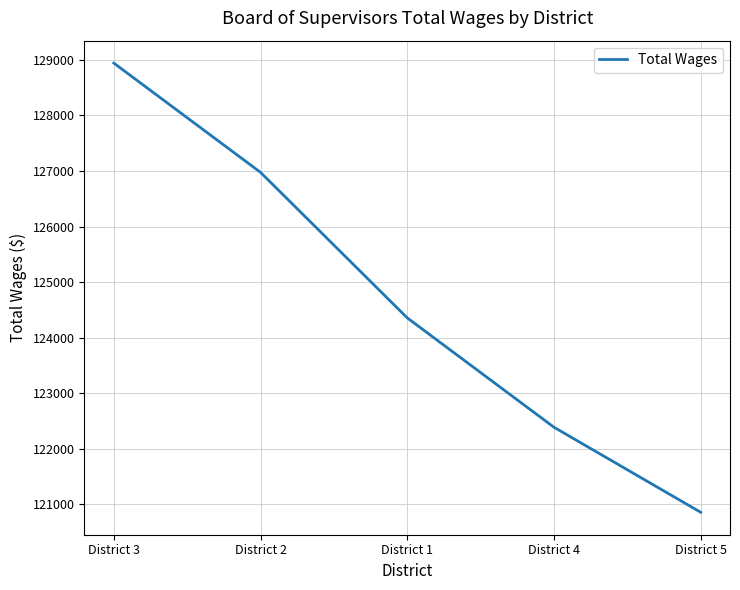

What is the sum of all values?

623518